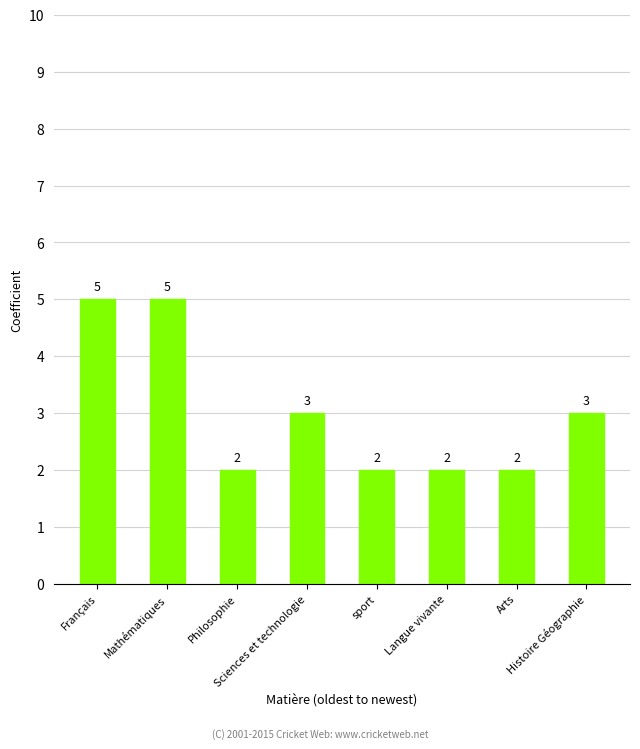

How many bars are there in total?

8